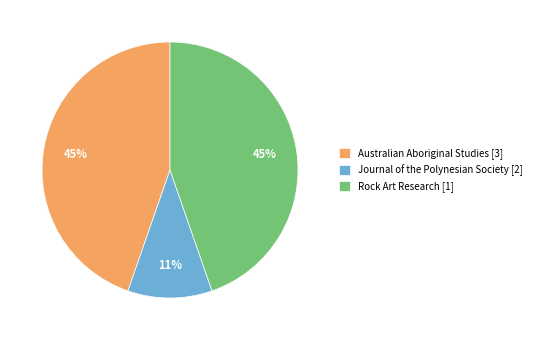

Which category has the smallest portion of the pie?

Journal of the Polynesian Society [2]